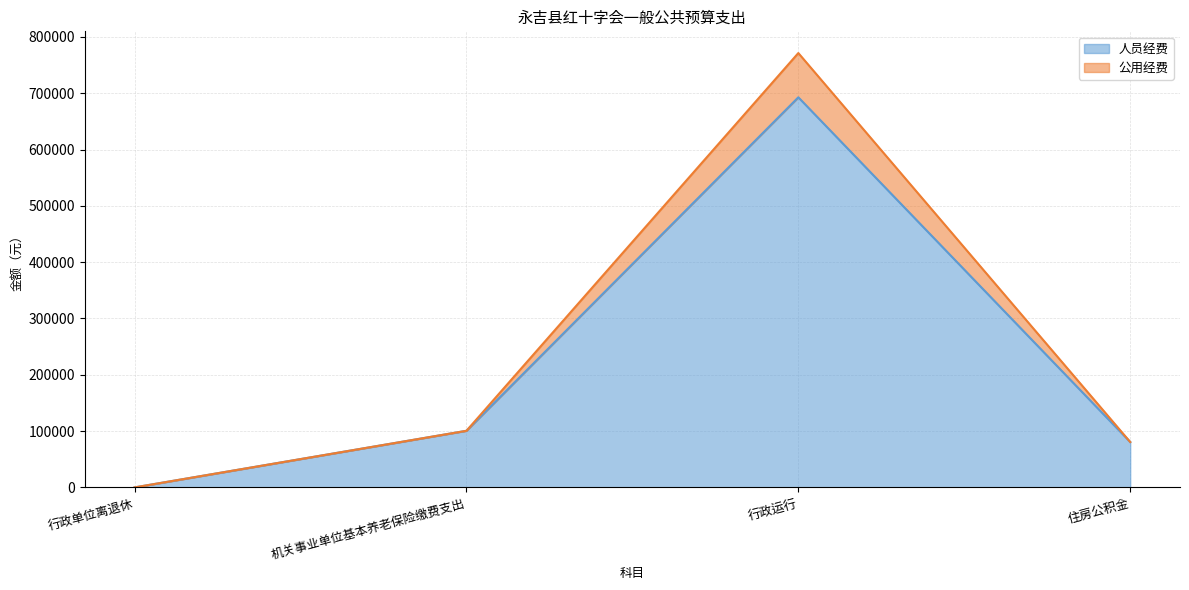

What is the label of the 1st point from the right?

住房公积金